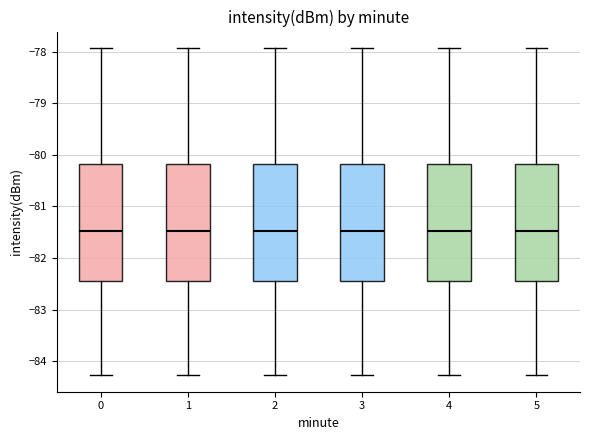

Reading left to right, read every box against the y-axis: the position of its median line, the range the box covers, and the ends of its whiskers. The values are not printed on the chart, so give them approximately, as read against the axis.

0: median -81.5, box -82.4 to -80.2, whiskers -84.3 to -77.9
1: median -81.5, box -82.4 to -80.2, whiskers -84.3 to -77.9
2: median -81.5, box -82.4 to -80.2, whiskers -84.3 to -77.9
3: median -81.5, box -82.4 to -80.2, whiskers -84.3 to -77.9
4: median -81.5, box -82.4 to -80.2, whiskers -84.3 to -77.9
5: median -81.5, box -82.4 to -80.2, whiskers -84.3 to -77.9